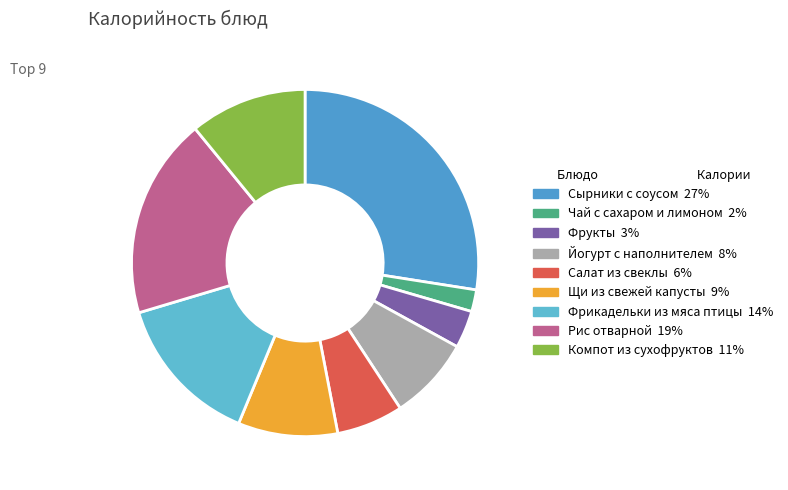

Is it true that Фрукты is 3% of the pie?

True